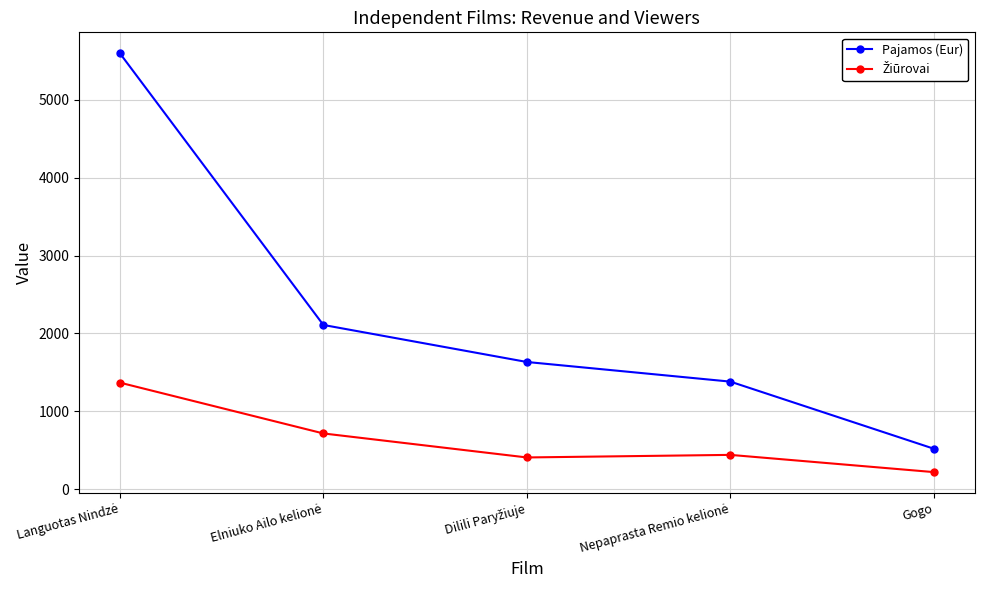

What is the difference between the maximum and minimum values in the Pajamos (Eur) series?

5074